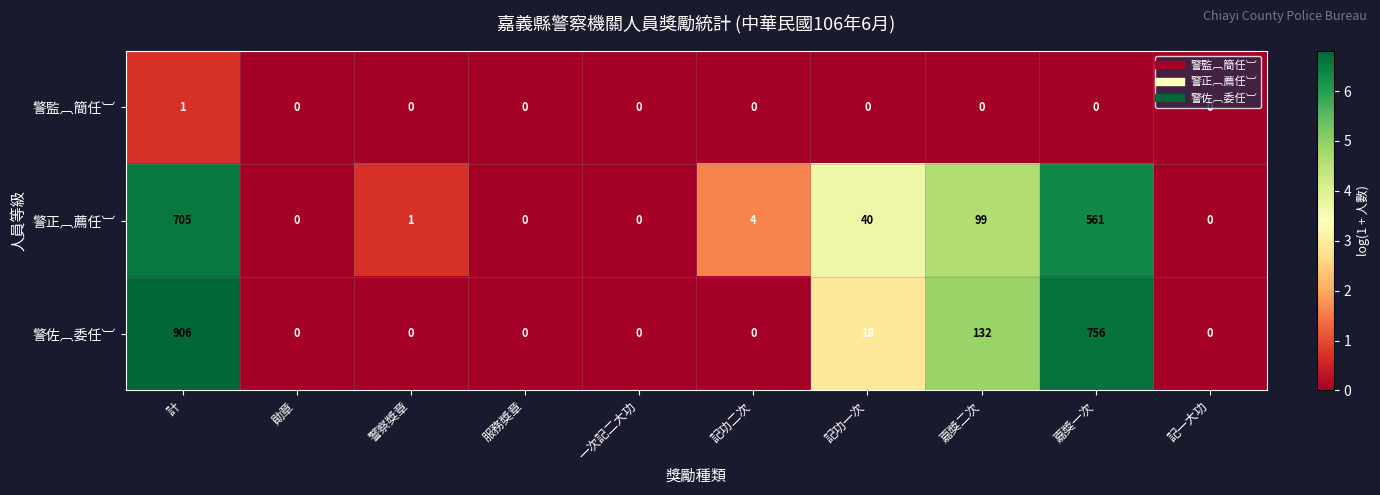

Between 記功一次 and 記一大功, which series saw the biggest shift?

警正︹薦任︺